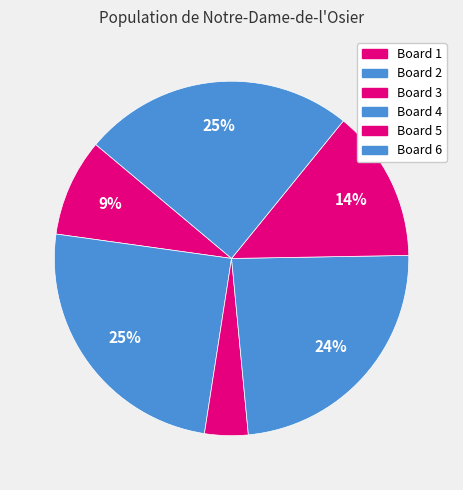

What percentage is the Board 1 slice, to the nearest percent?

9%